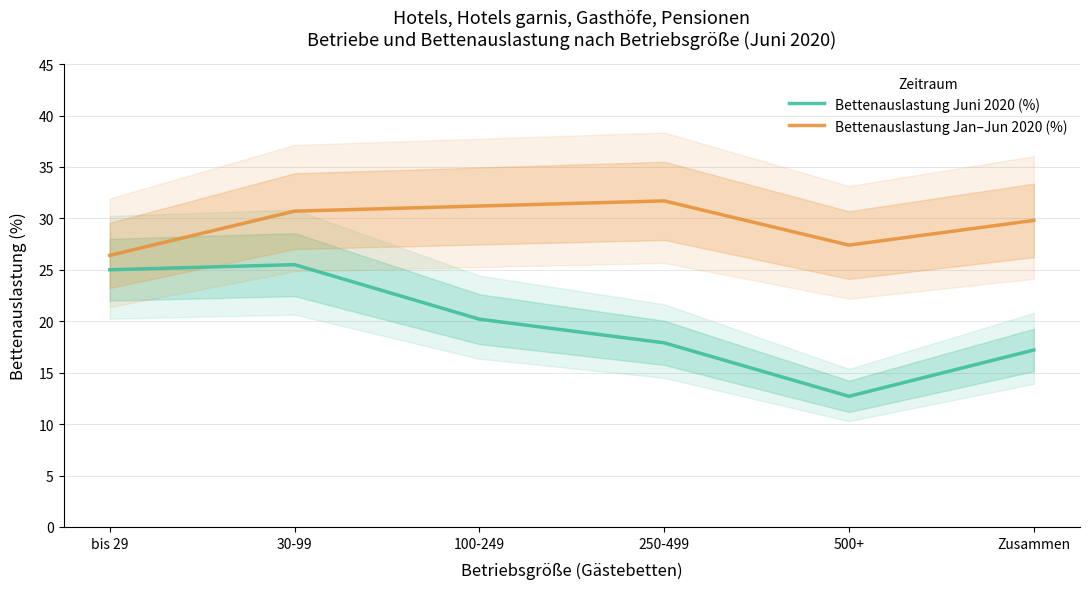

What is the minimum value shown in the chart?

12.7